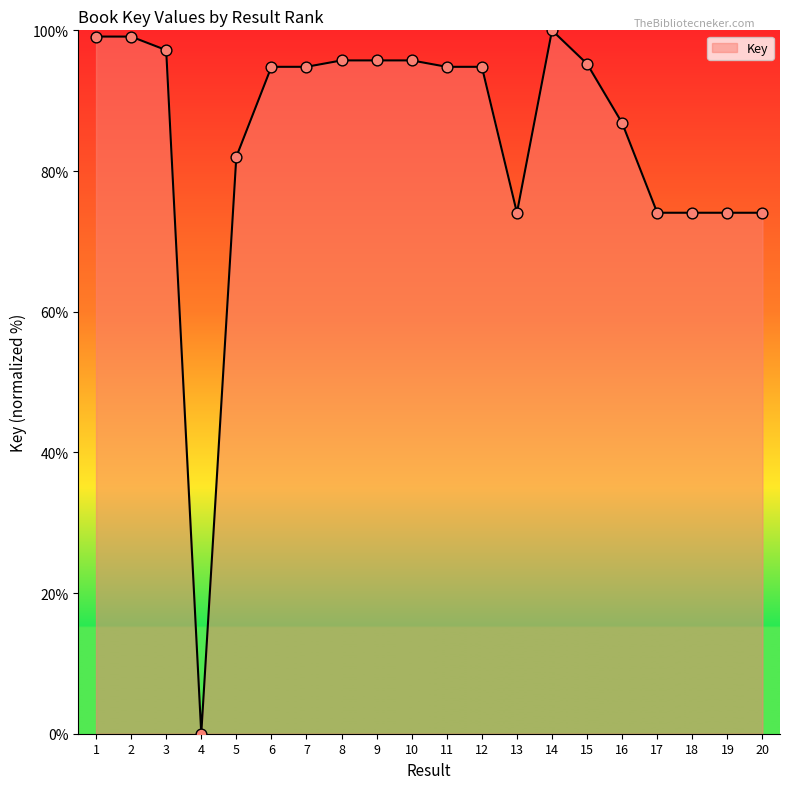

Between 10 and 2, which is larger?

2